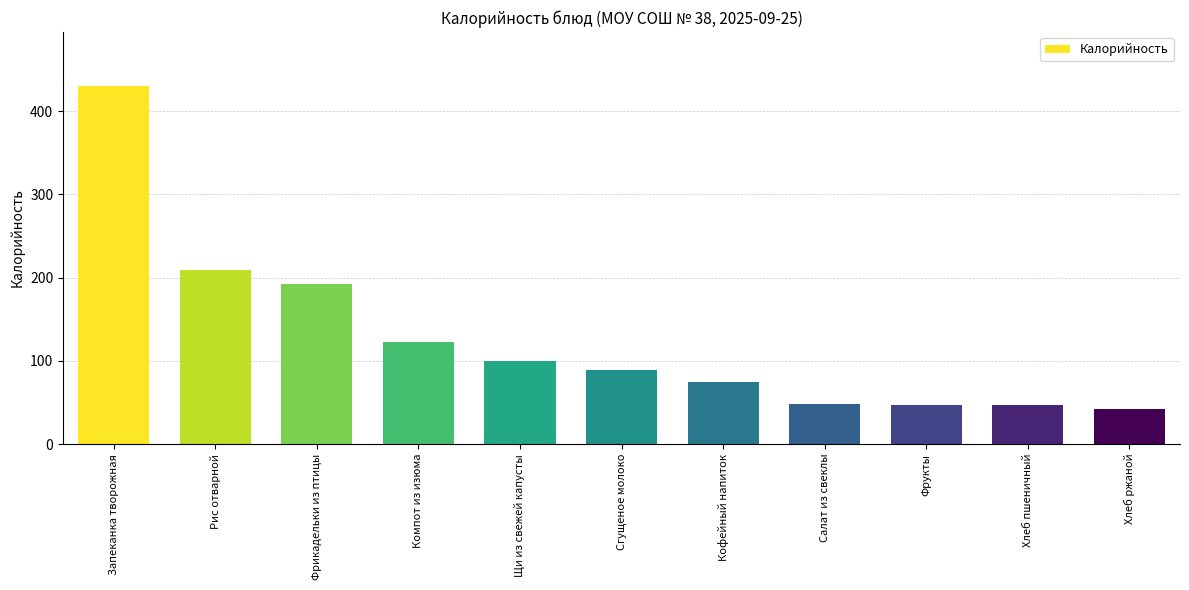

What is the label of the 10th bar from the right?

Рис отварной